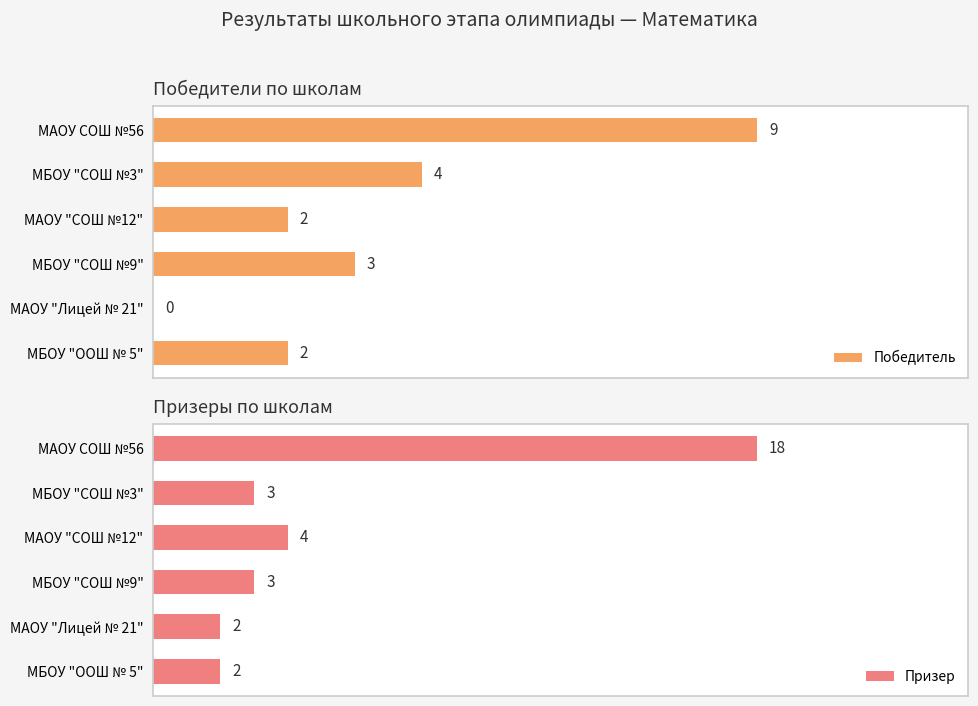

How many categories are shown in the chart?

6